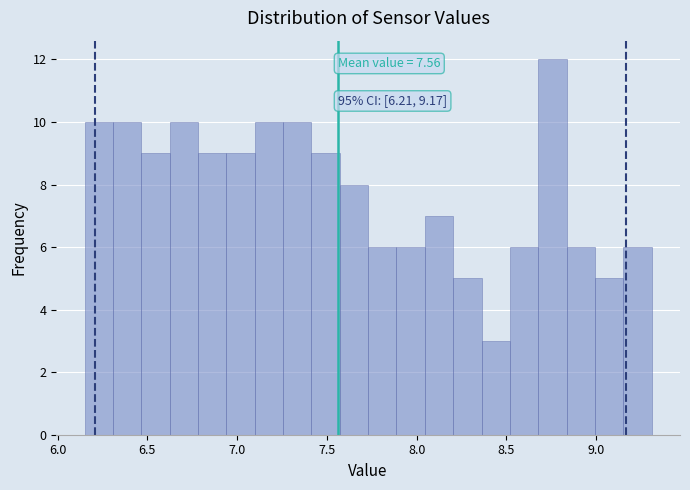

Read against the x-axis, roughly where is the centre of the tallest bar?

8.75